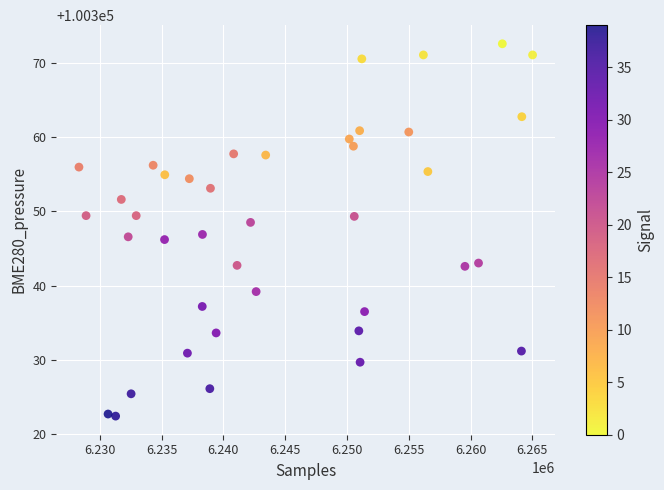

What is the range of Y values (max minus min)?

50.1